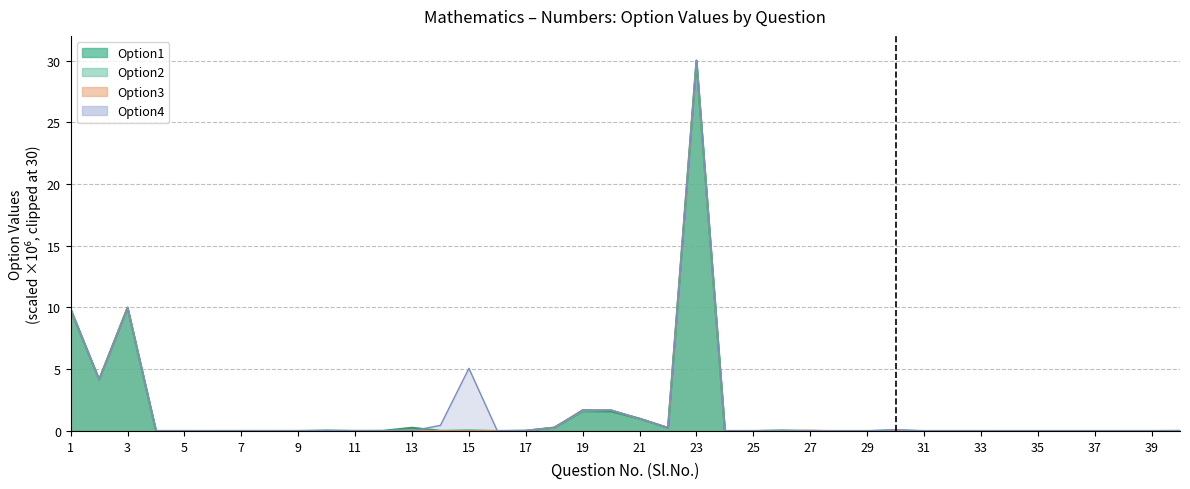

The value of Option2 line at 29 is 0.0. True or false?

False